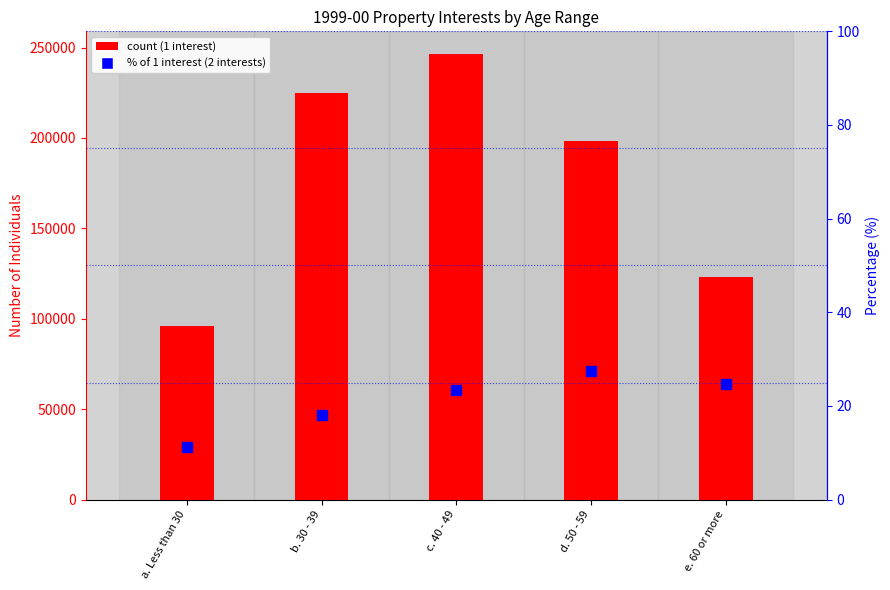

Which series has the widest spread of Y values?

1 interest